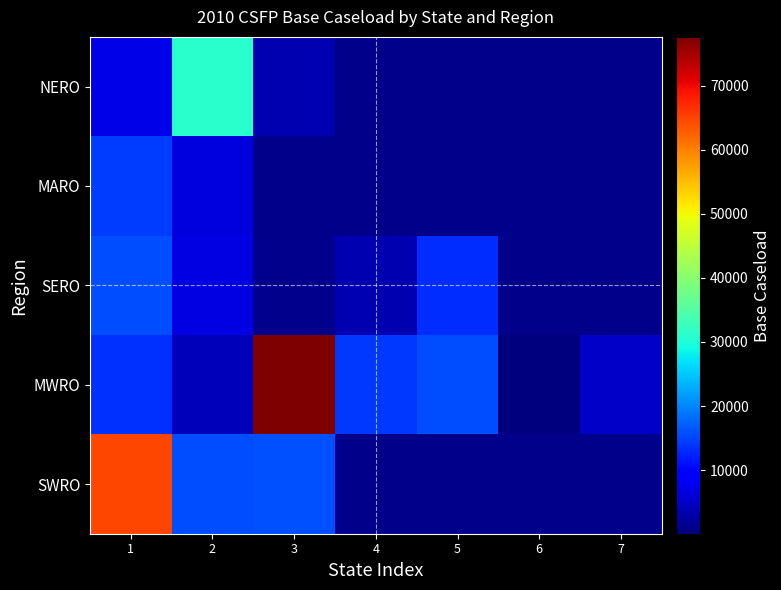

The MWRO series shows 26664.6 at 5. True or false?

False